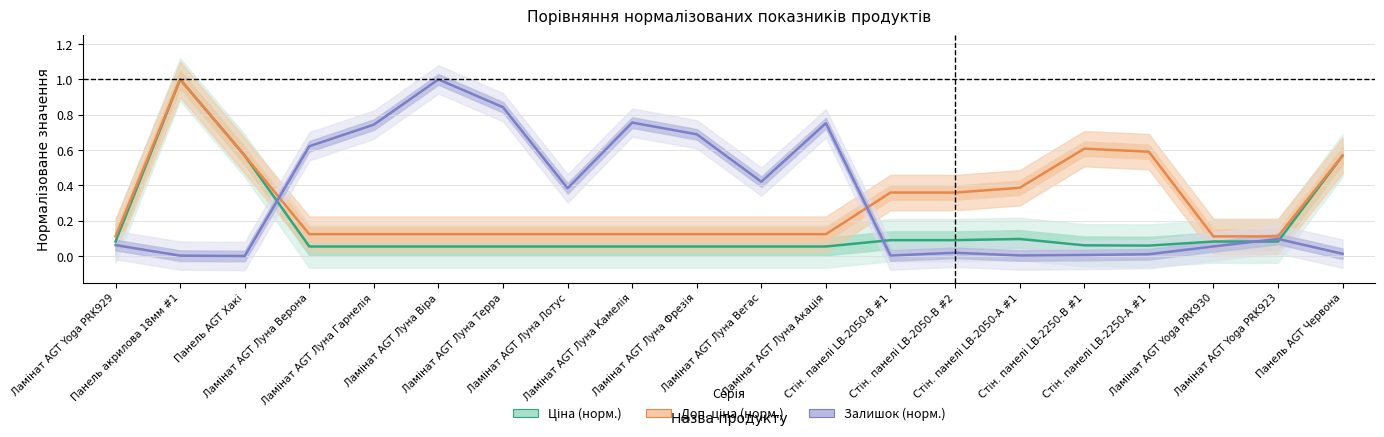

True or false: Доп. ціна (норм.) has a value of 0.1 at Ламінат AGT Луна Гарнелія.

True